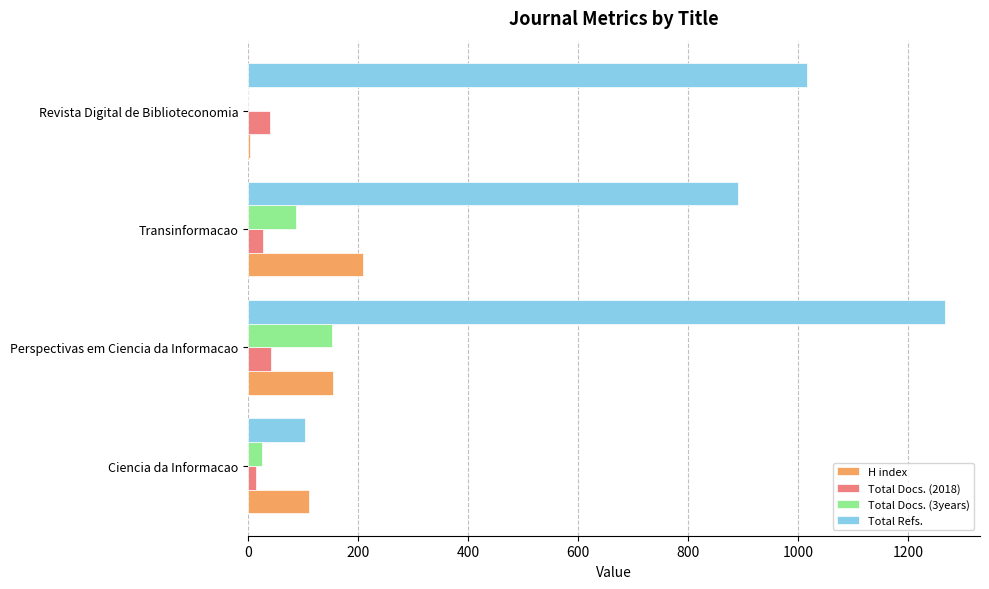

What are all the series names shown in the legend?

H index, Total Docs. (2018), Total Docs. (3years), Total Refs.